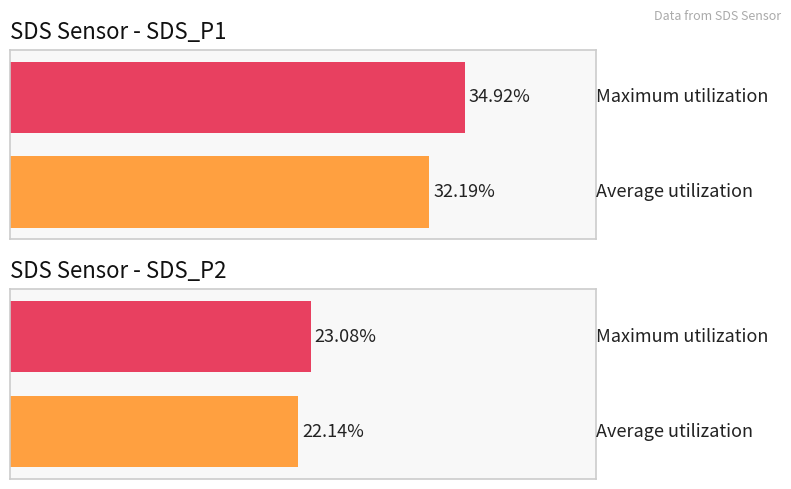

At 00:14, list the series in order from largest to smallest.

SDS_P1, SDS_P2